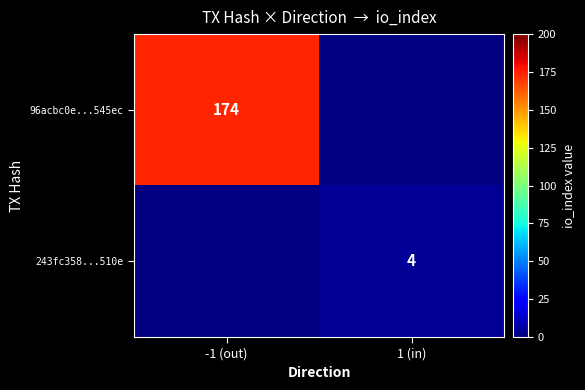

The 243fc358...510e series shows 4 at 1 (in). True or false?

True